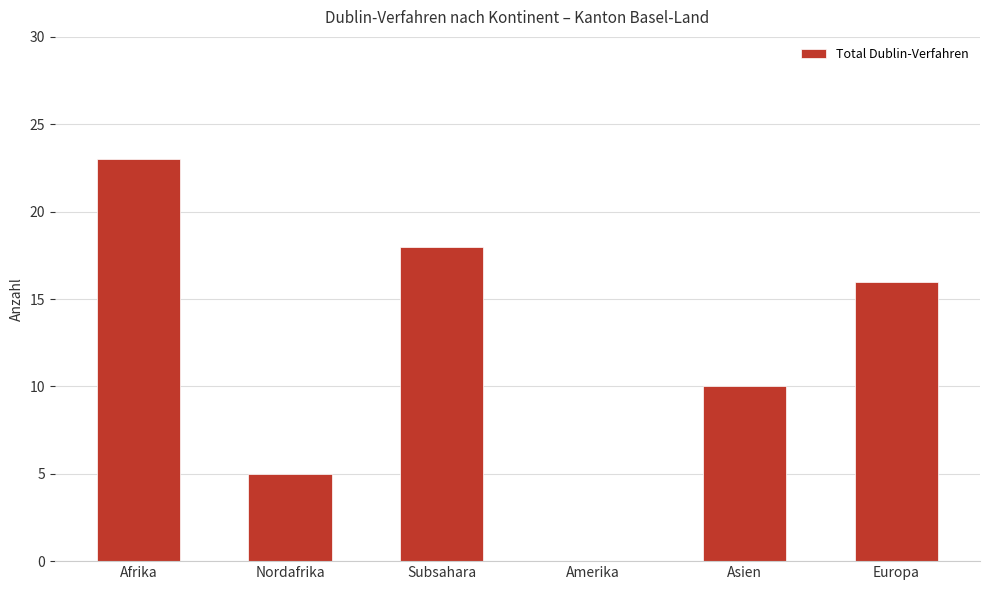

What is the sum of the values at Nordafrika and Subsahara?

23